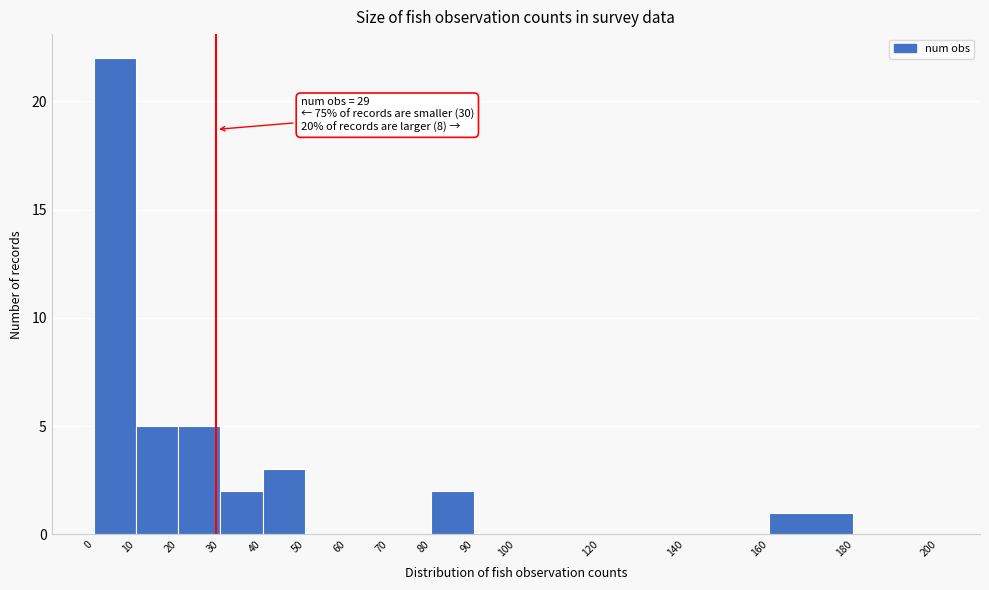

Over which range of the x-axis is the bar tallest?

0 to 10